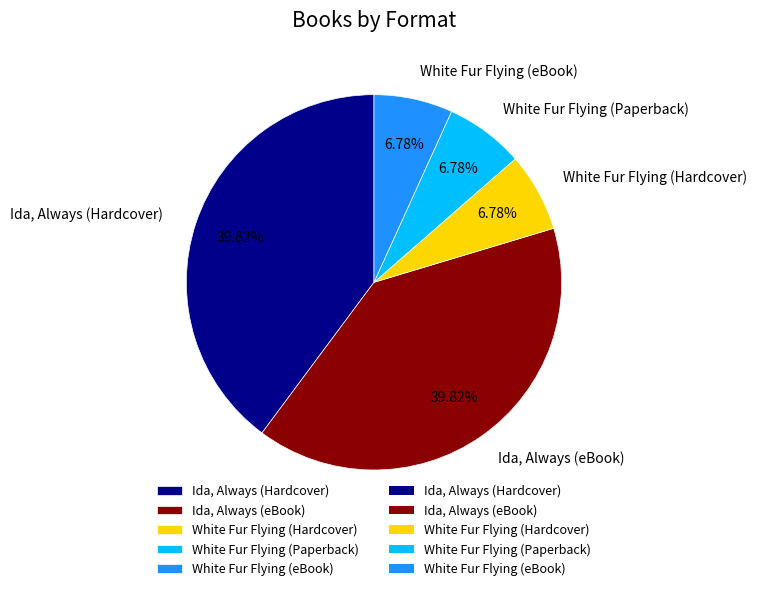

Count the number of slices in the pie.

5